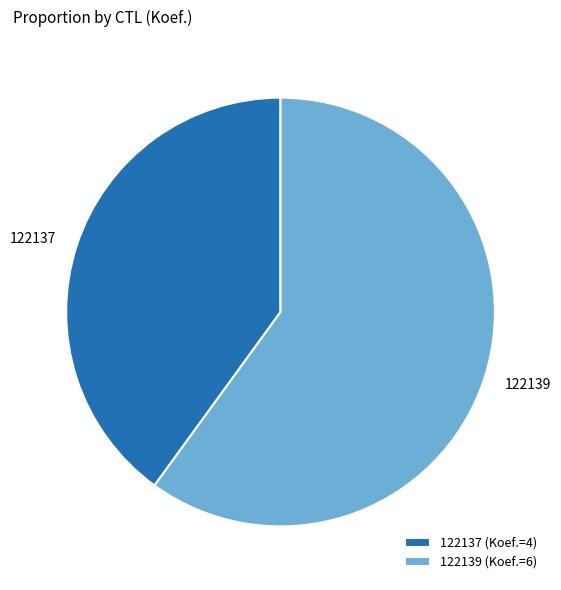

The 122139 slice represents 50% of the pie. True or false?

False